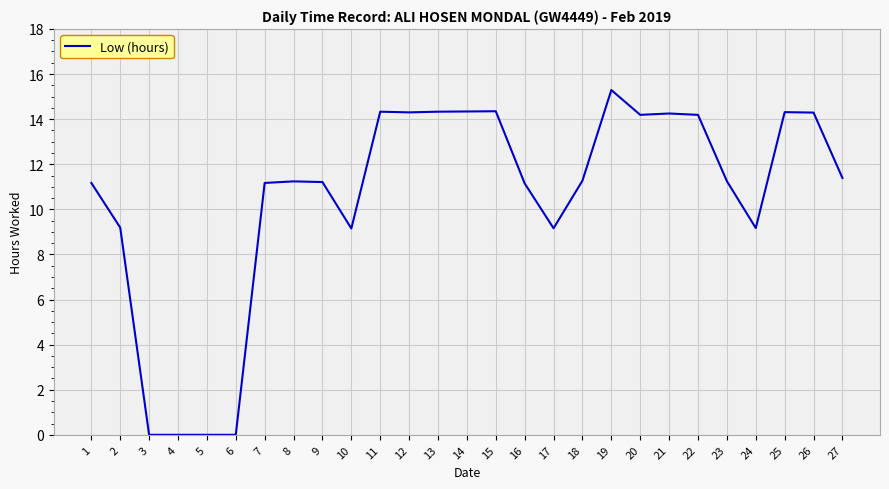

What is the approximate value at 2?

9.2